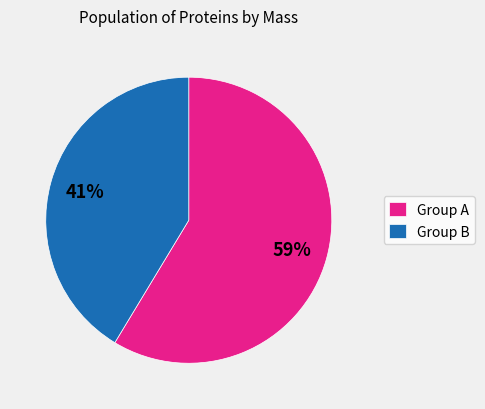

Is Group B the majority of the pie?

No